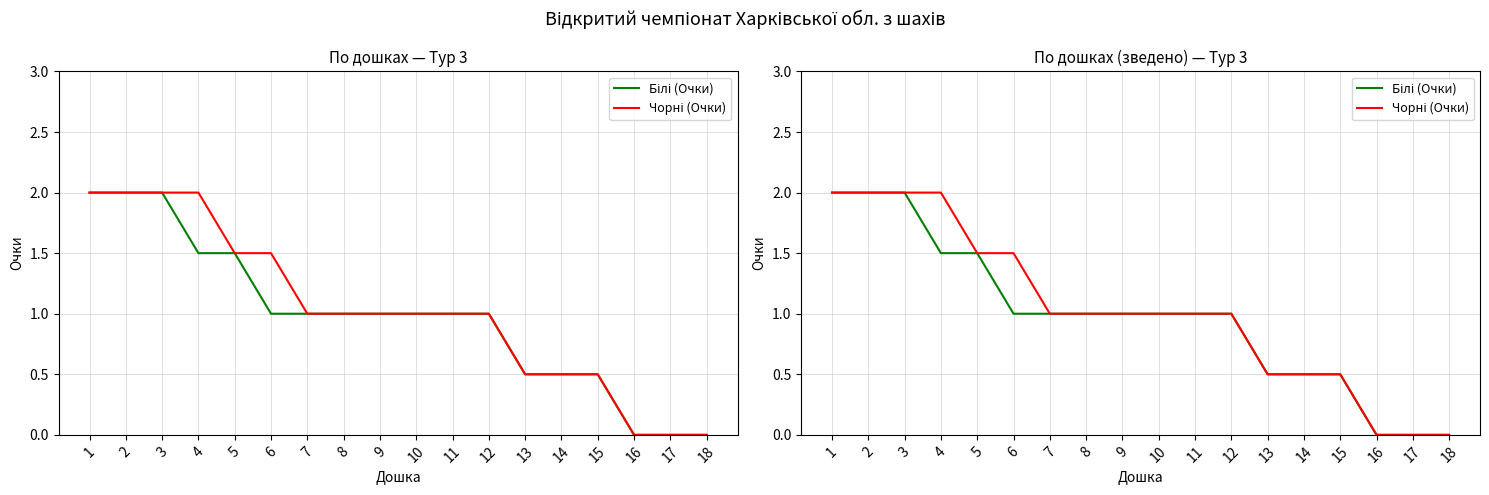

True or false: Білі (Очки) has more than 0 points higher than both neighbors.

False